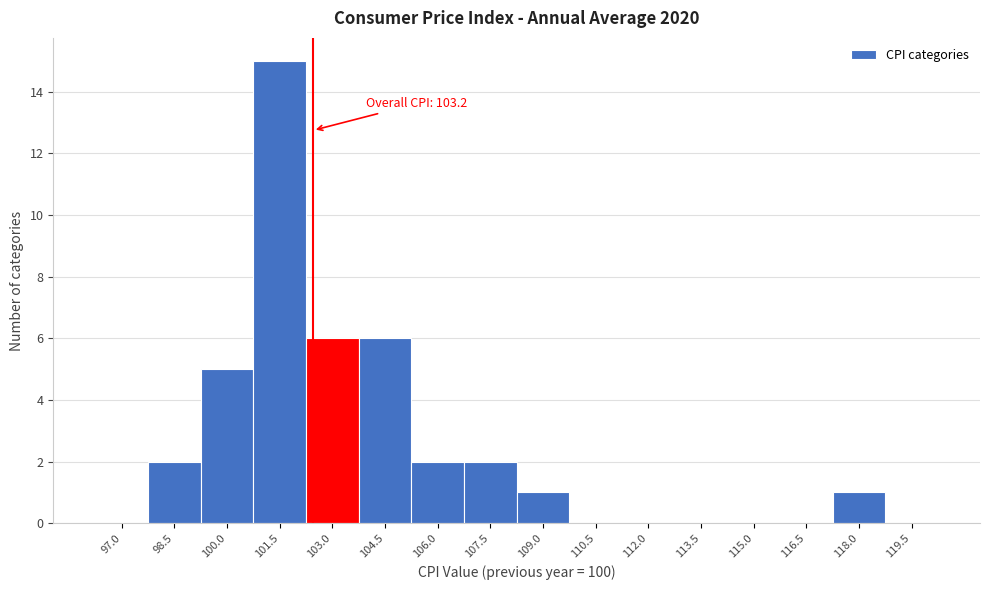

Reading right to left, what are all the values shown in this chart?

119.5=0	118.0=1	116.5=0	115.0=0	113.5=0	112.0=0	110.5=0	109.0=1	107.5=2	106.0=2	104.5=6	103.0=6	101.5=15	100.0=5	98.5=2	97.0=0